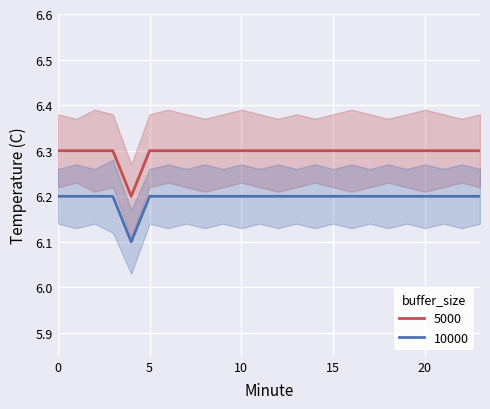

True or false: Minute 0-23 (Series B) has a value of 6.2 at 13.

True